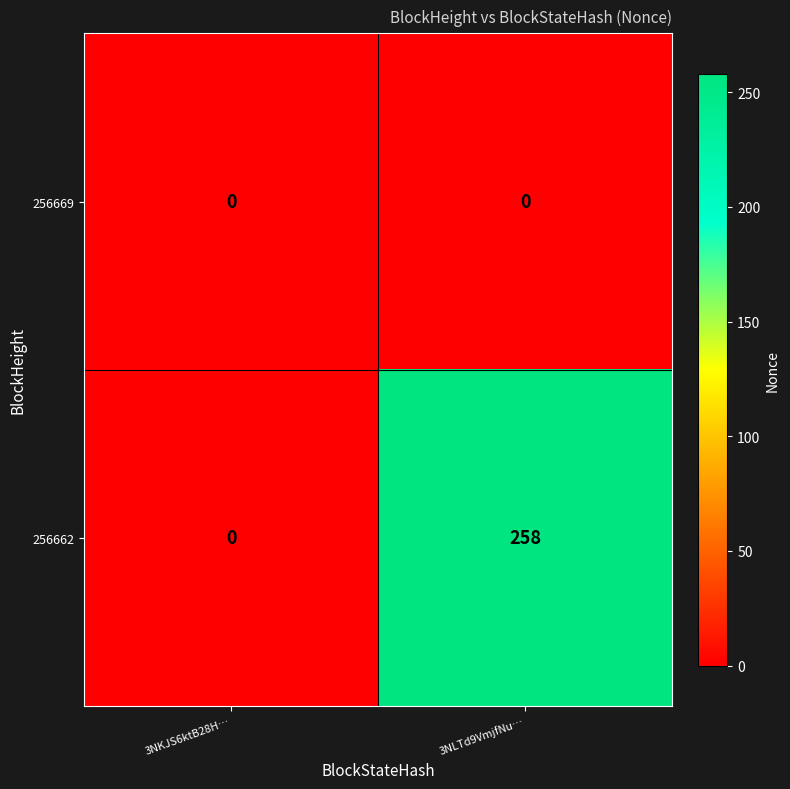

At 3NLTd9VmjfNu…, list the series in order from smallest to largest.

256669, 256662